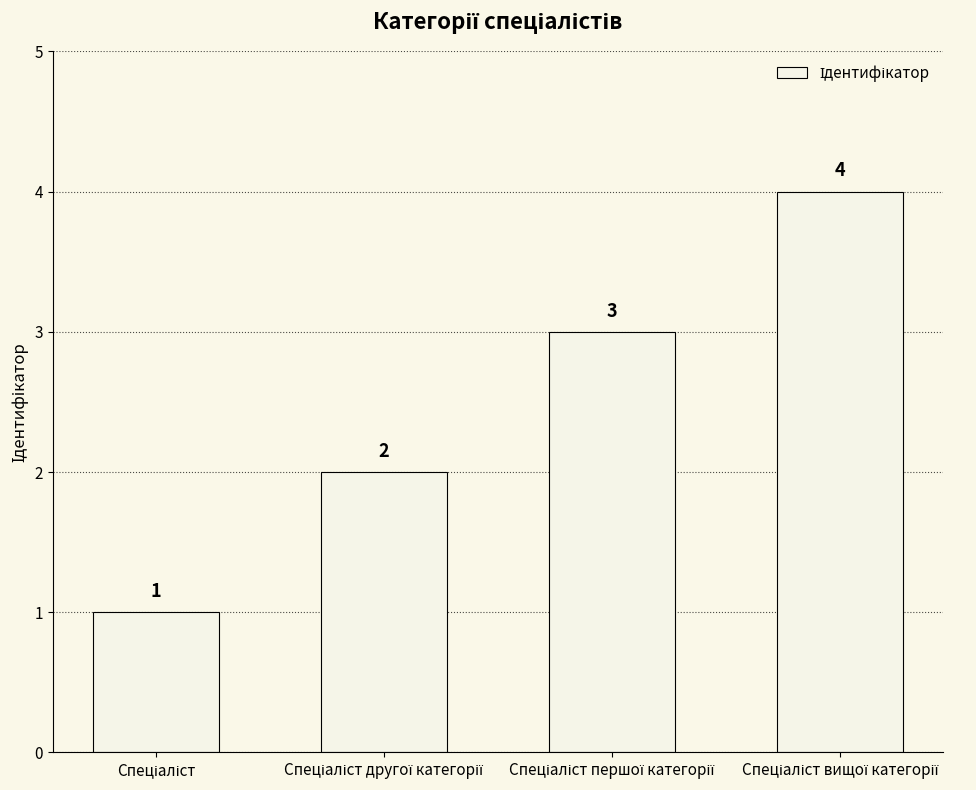

What is the difference between the maximum and minimum values?

3